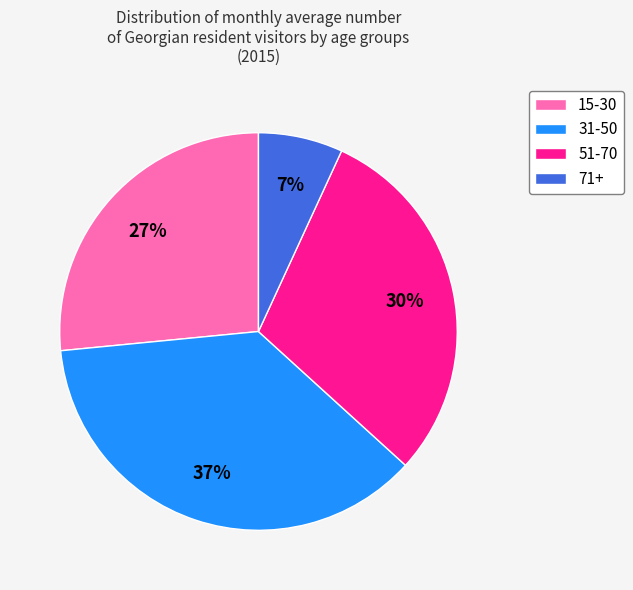

Does any single category account for the majority?

No